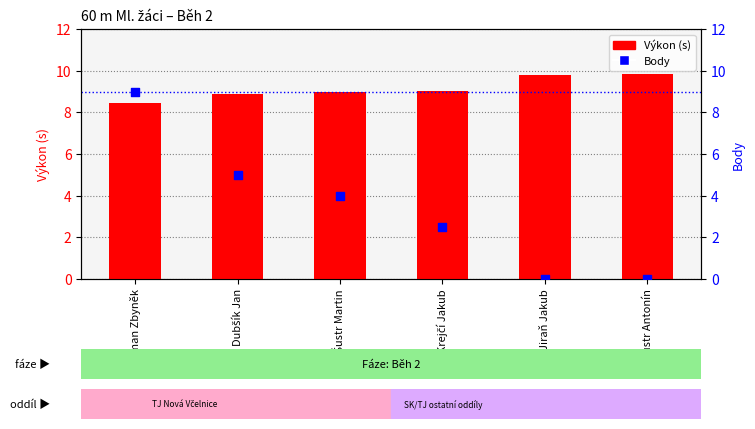

What is the total value across all series at Krejčí Jakub?

11.5